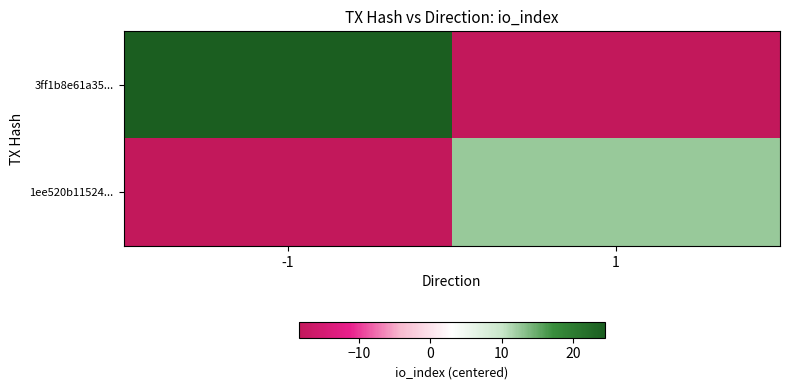

Reading left to right, transcribe all the data shown in this chart.

3ff1b8e61a35...: -1=24.5	1=-18.5
1ee520b11524...: -1=-18.5	1=12.5